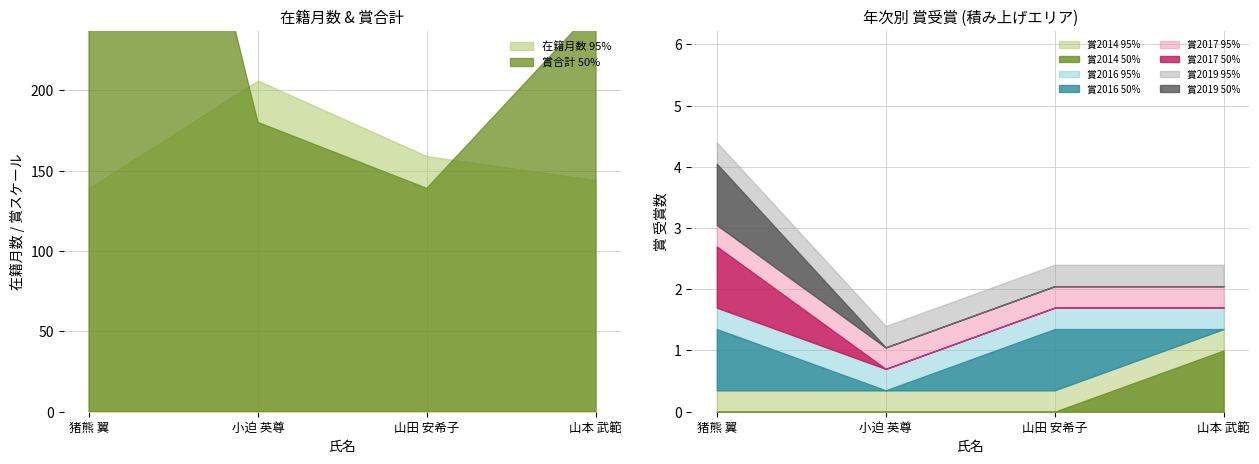

Rank the categories by 在籍月数 value from lowest to highest.

猪熊 翼, 山本 武範, 山田 安希子, 小迫 英尊